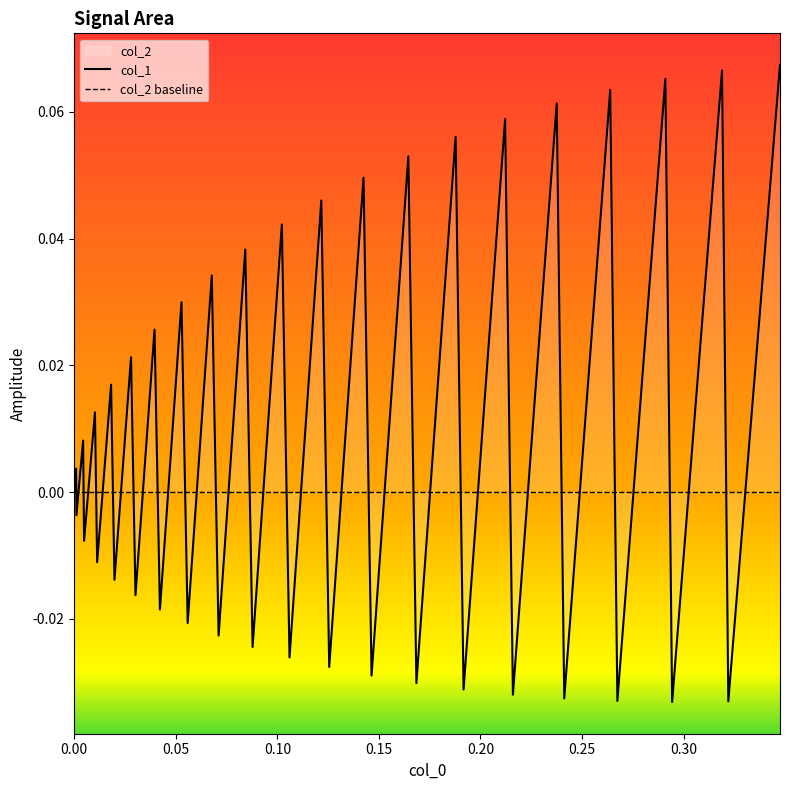

True or false: col_1 and col_2 baseline cross at least once.

True